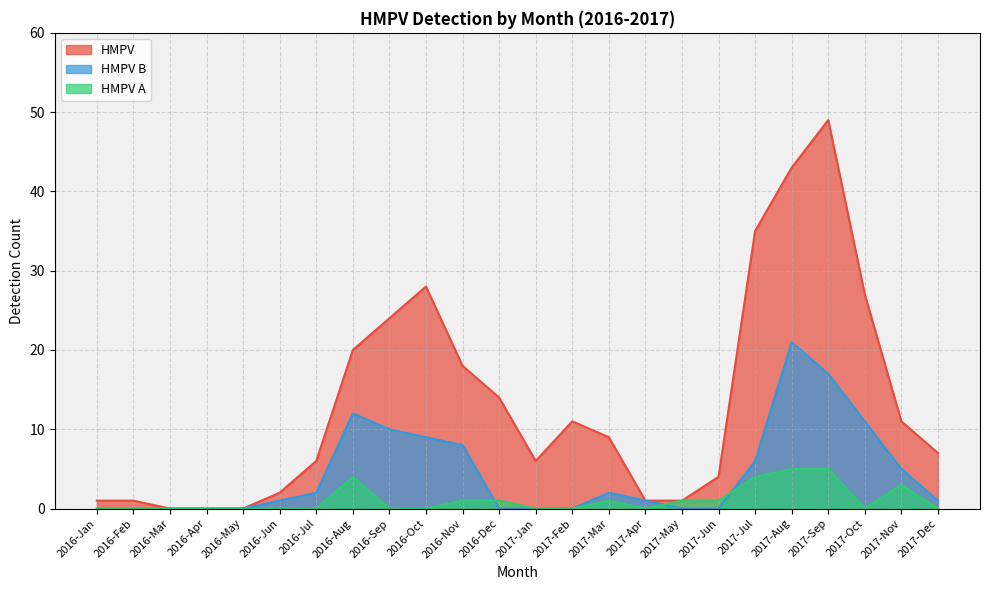

Between which two adjacent categories do HMPV B and HMPV A first intersect?

2016-Nov and 2016-Dec